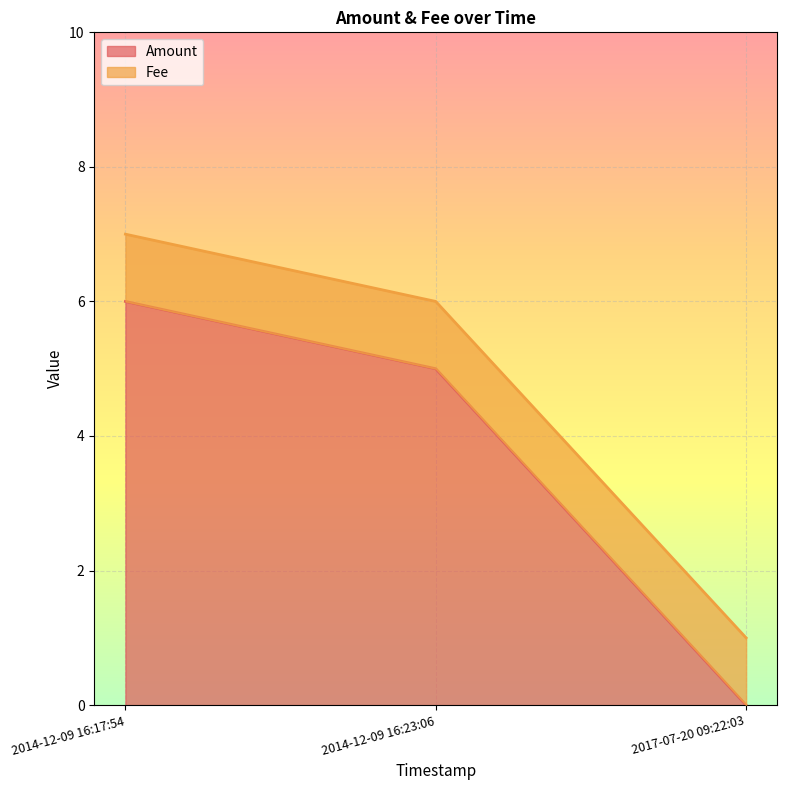

What is the total value across all series at 2014-12-09 16:17:54?

7